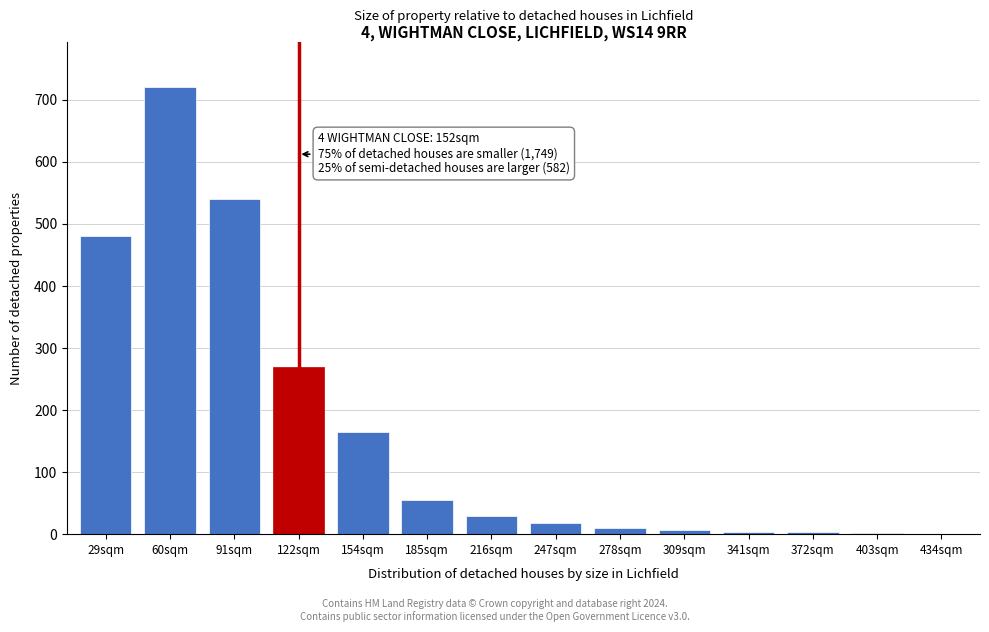

What is the ratio of the value at 154sqm to the value at 247sqm?

9.2